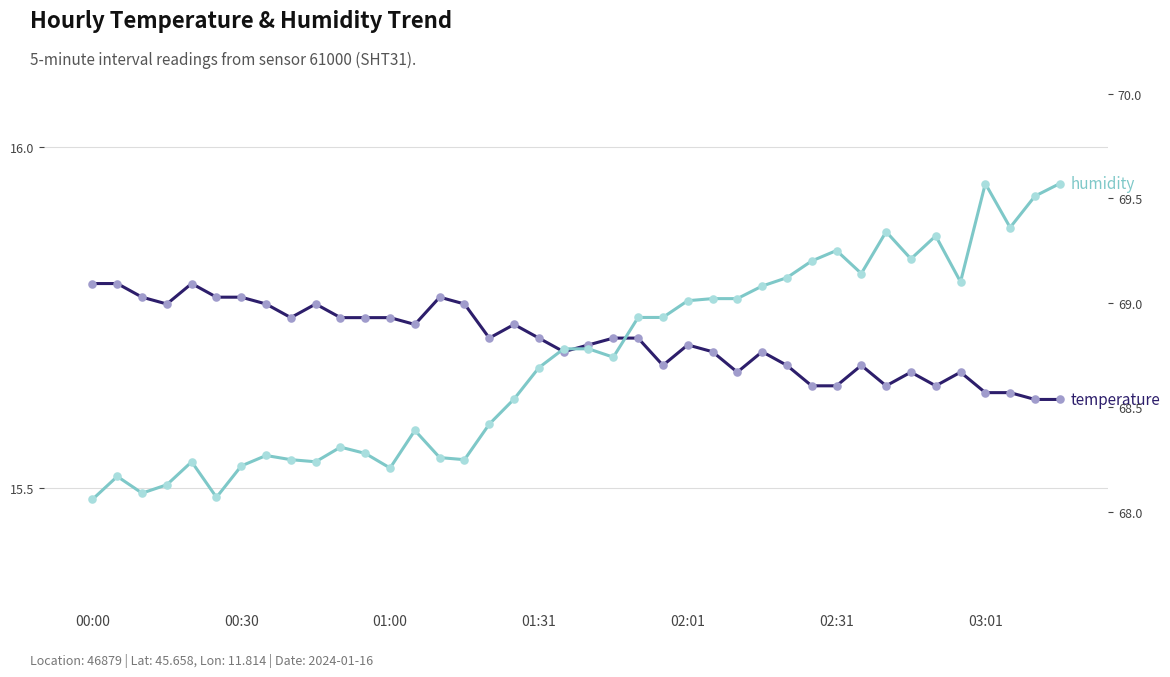

Is the value of temperature at 8 greater than the value of humidity at 16?

No